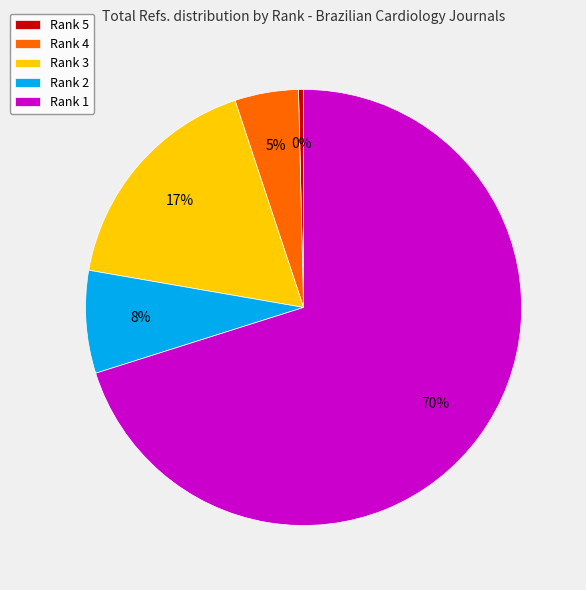

Between Rank 5 and Rank 1, which is larger?

Rank 1